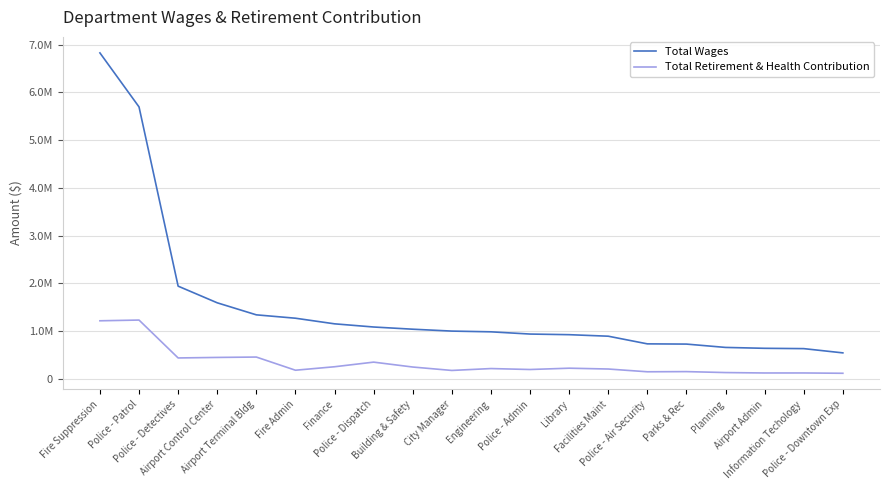

What position from the left is City Manager?

10